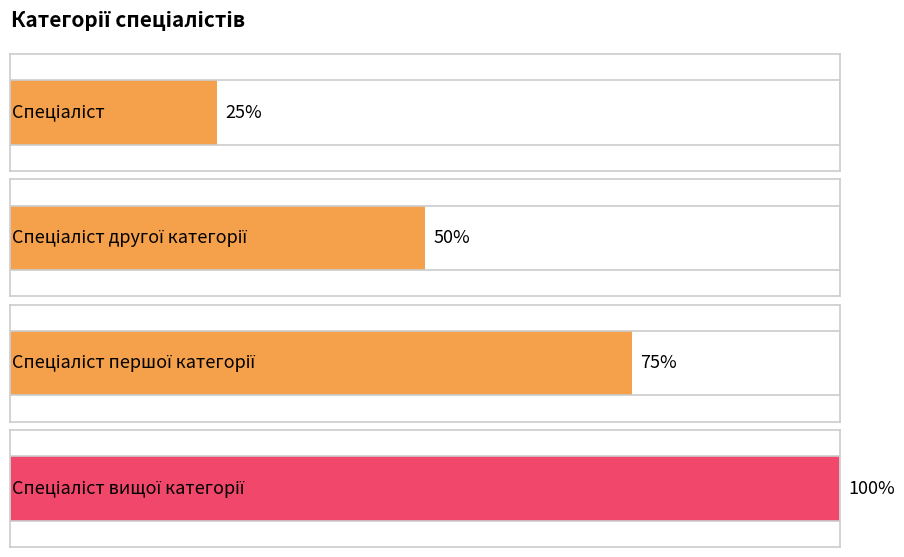

What position from the right is Спеціаліст другої категорії?

3